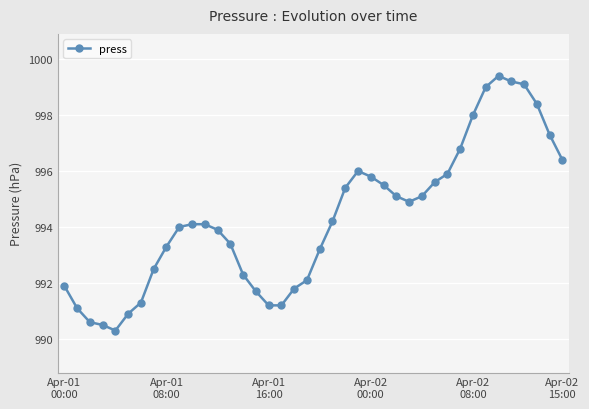

True or false: the data has more than 1 interior local peaks.

True